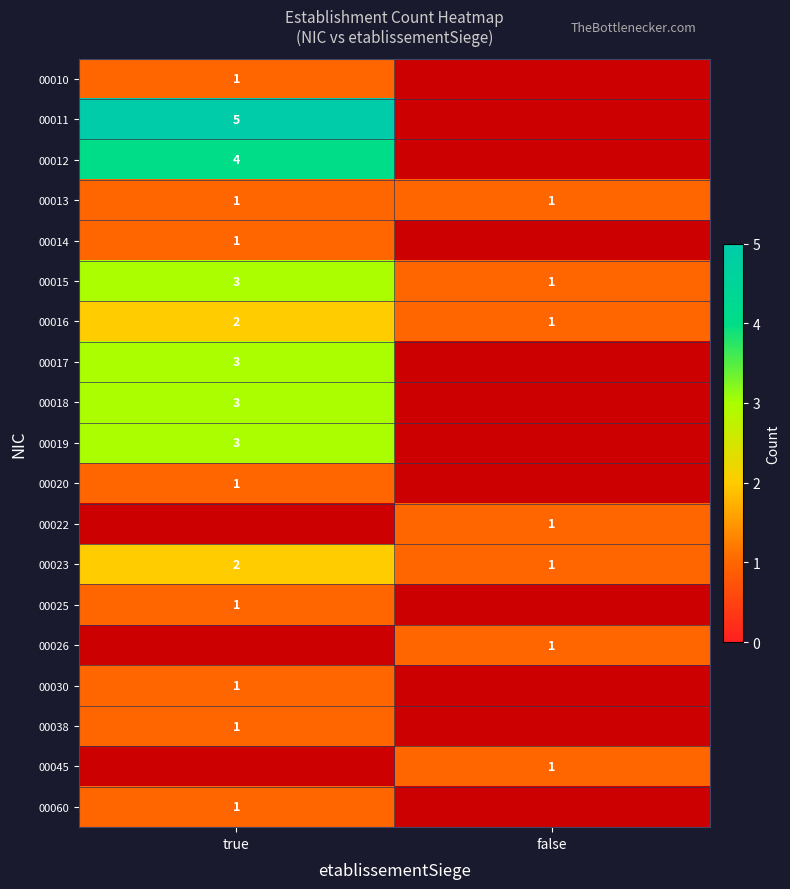

Is it true that 00012 equals 4 at true?

True